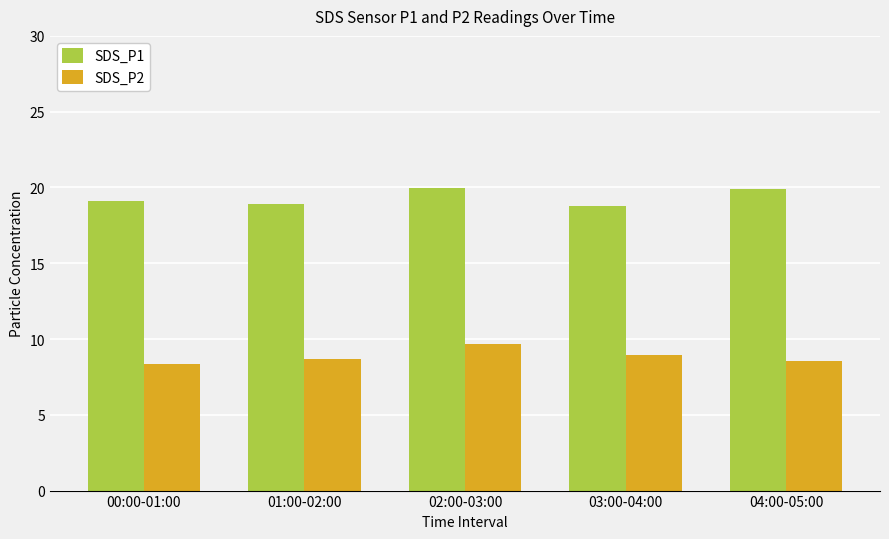

What is the average value of the SDS_P2 series?

8.8